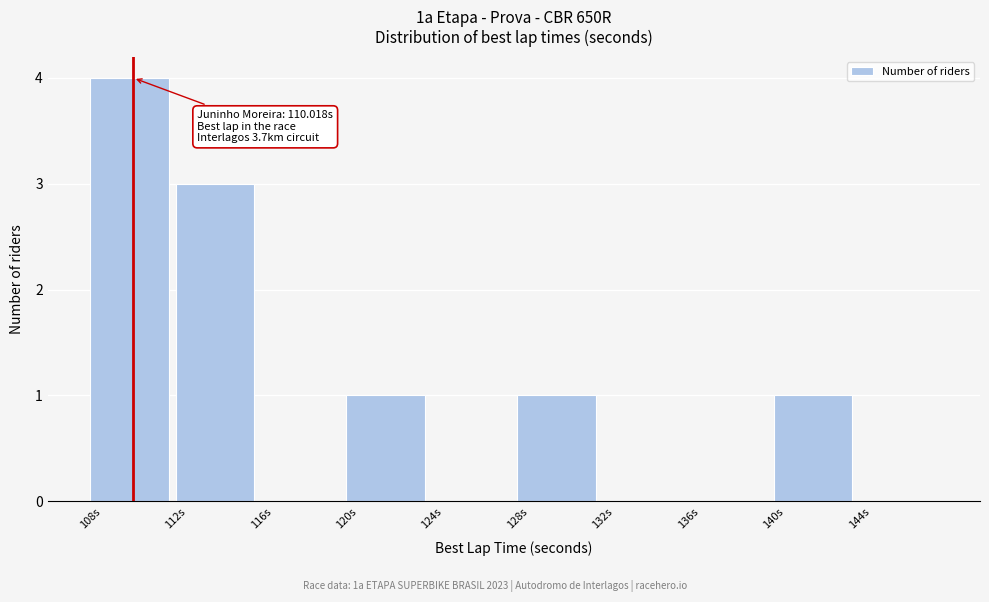

Which range on the x-axis has the tallest bar?

108 to 112